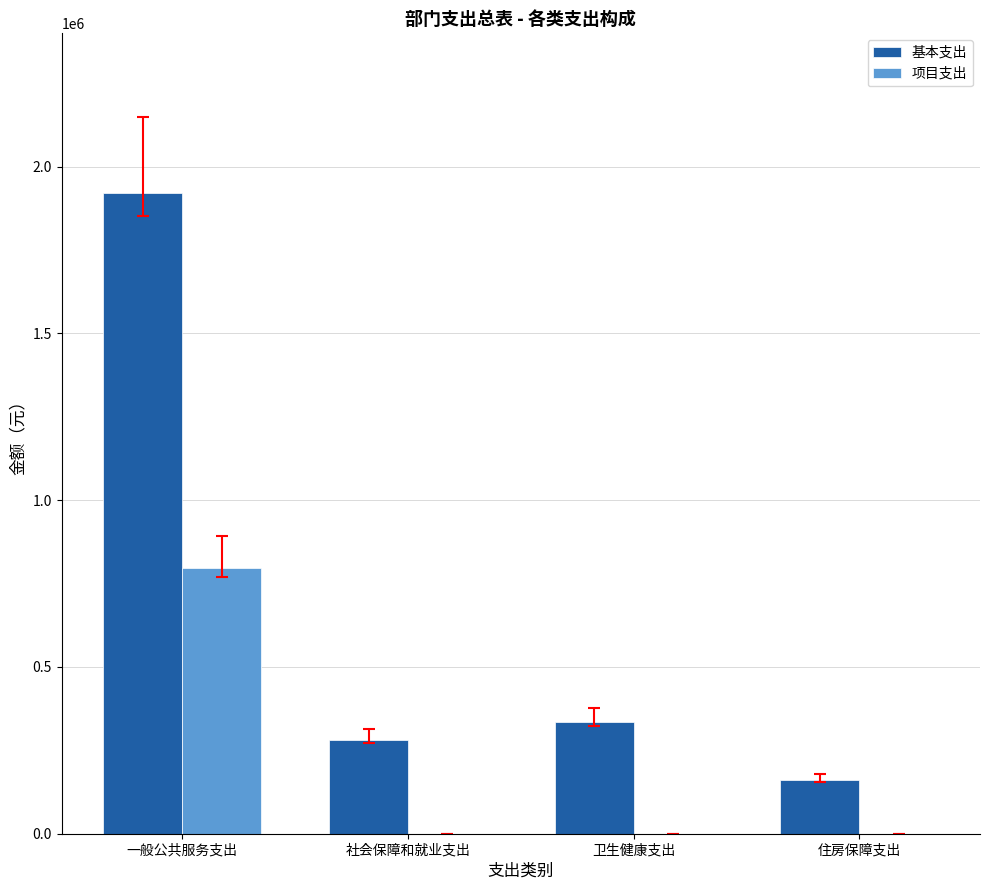

What are all the series names shown in the legend?

基本支出, 项目支出